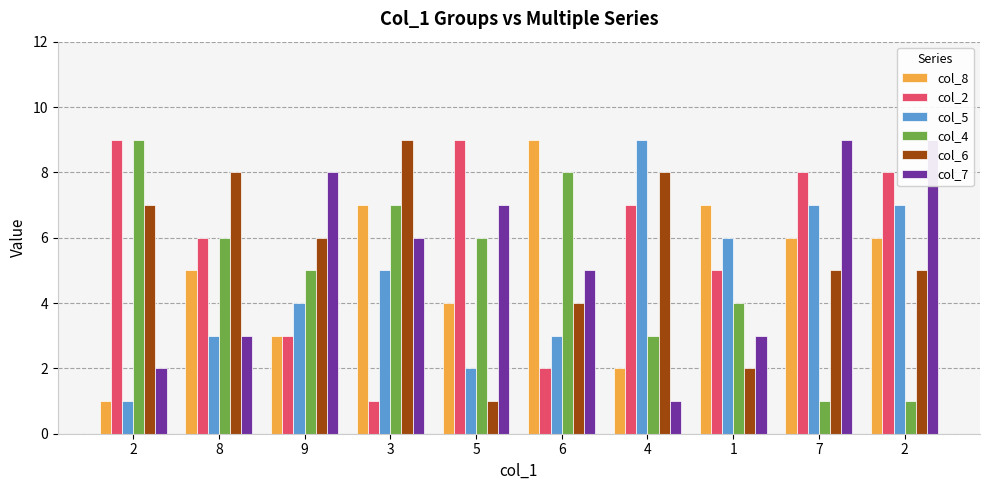

The col_5 series shows 1 at 8. True or false?

False